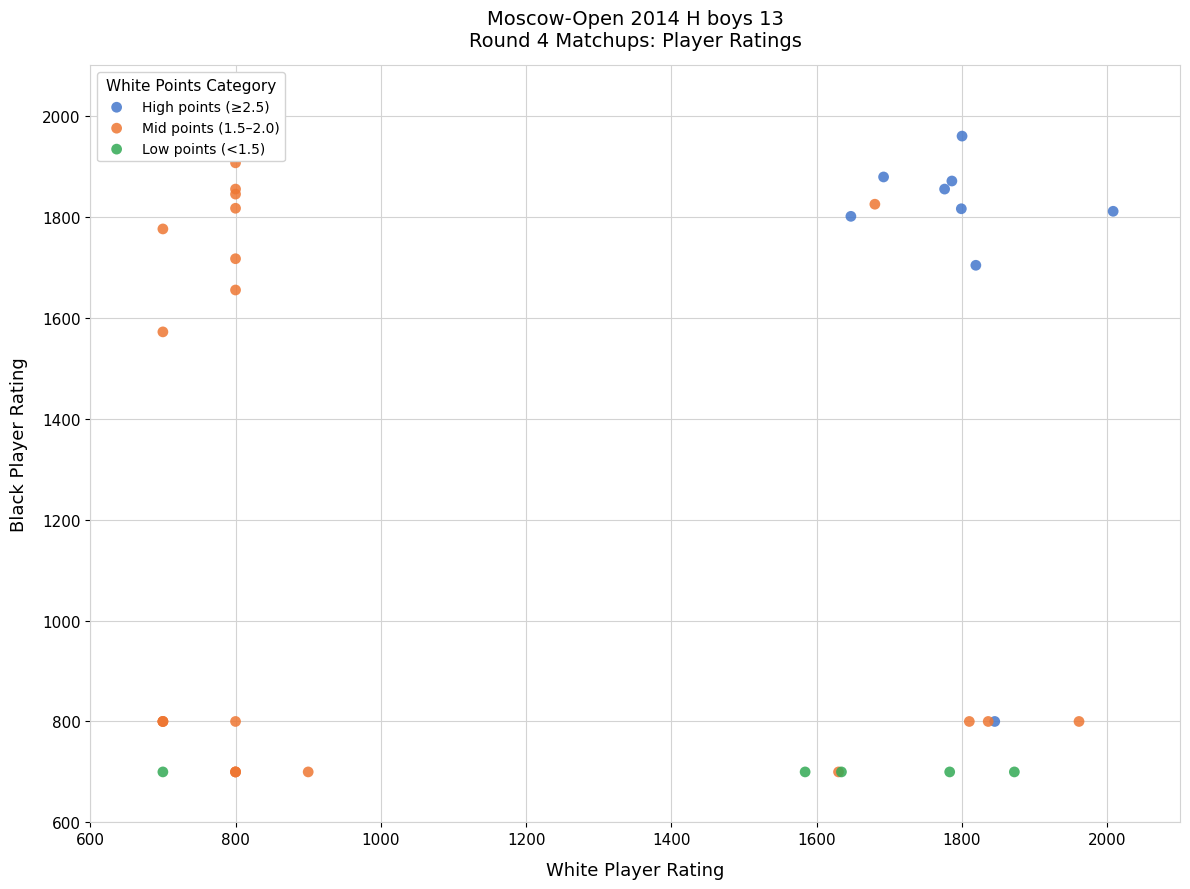

What are all the series names shown in the legend?

High points (≥2.5), Mid points (1.5–2.0), Low points (<1.5)